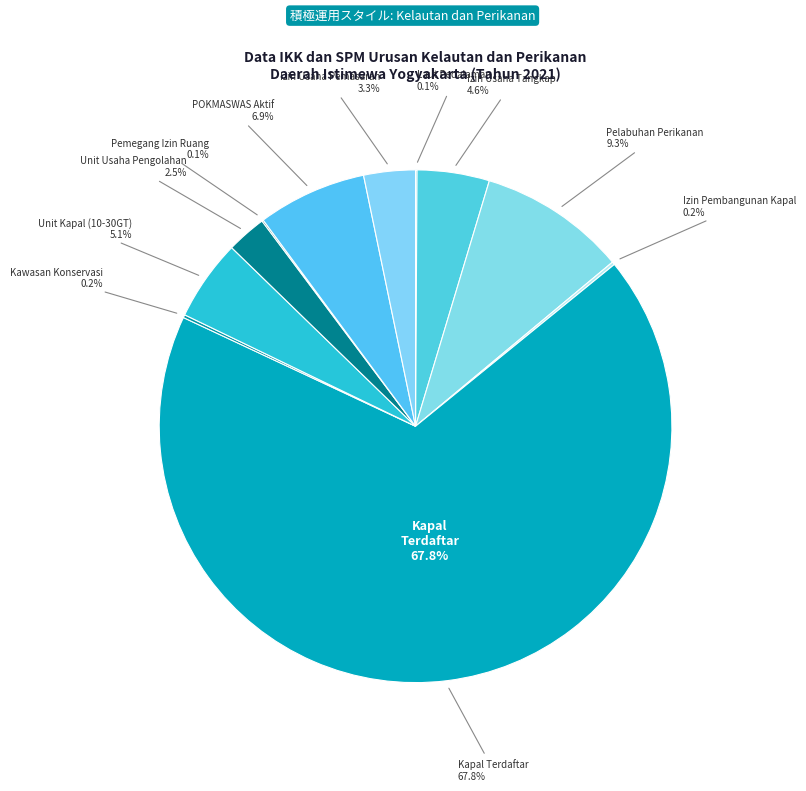

To the nearest percent, what is the average slice percentage?

9%